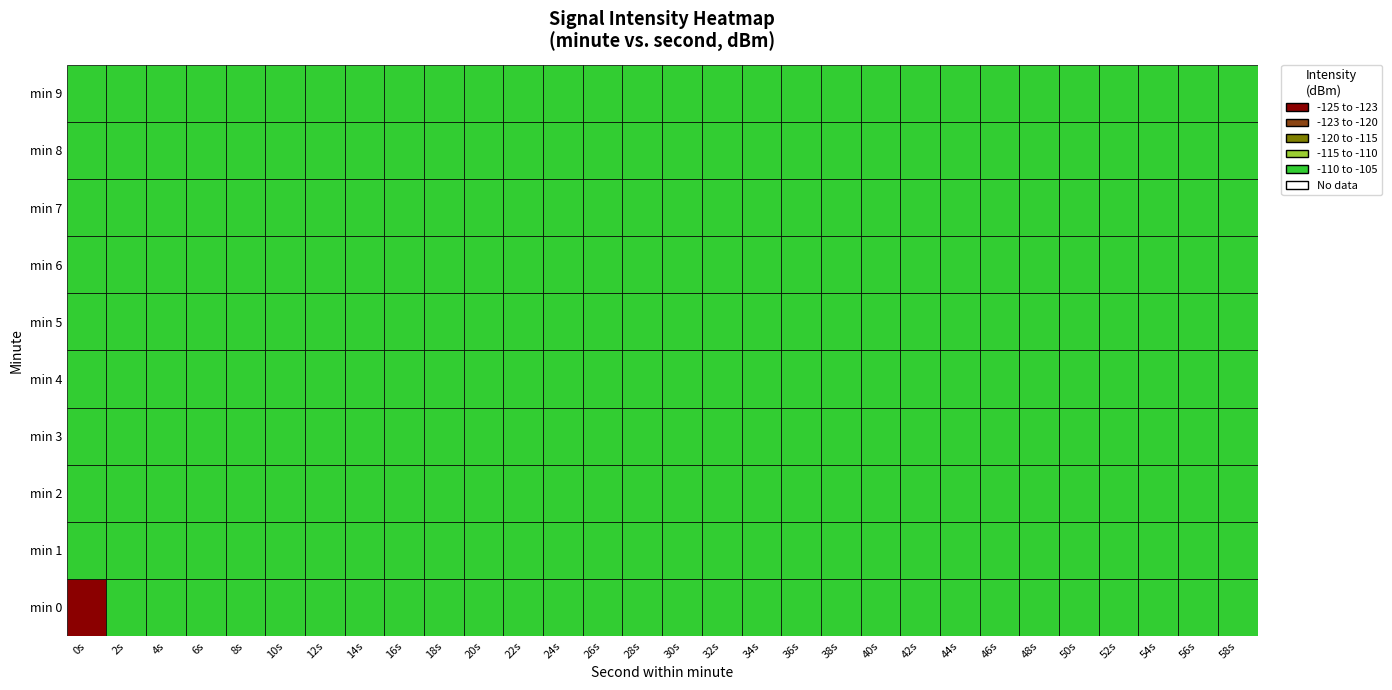

List the series in order of their peak value, lowest first.

2, 3, 4, 5, 6, 7, 8, 9, 1, 0